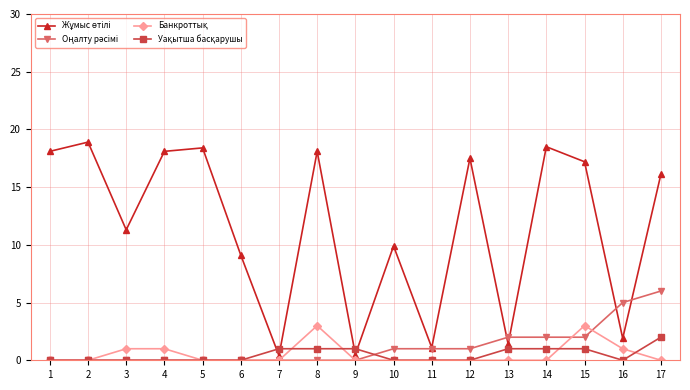

Is it true that Уақытша басқарушы equals 1.2 at 1?

False